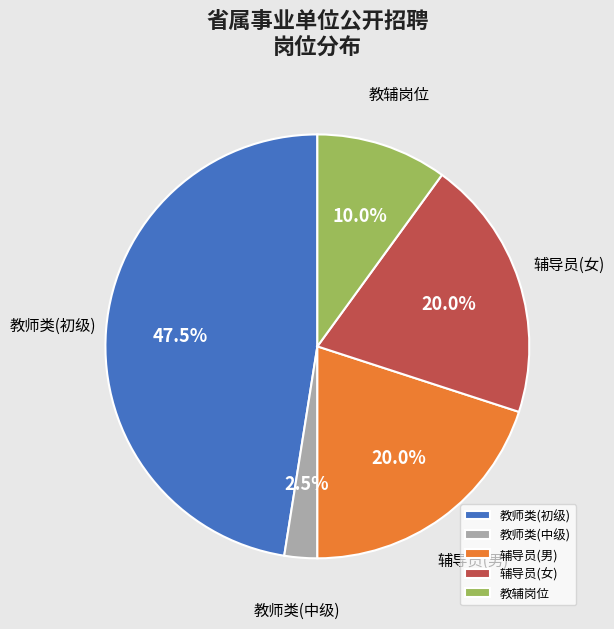

How many slices are in this pie chart?

5